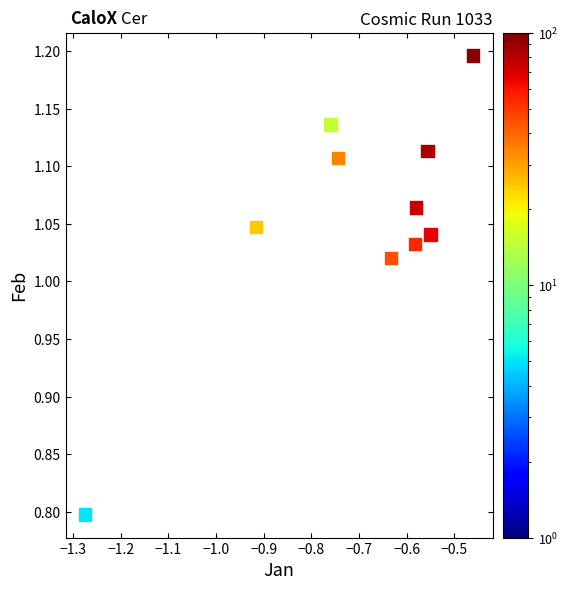

What Y value in the scatter plot is closest to 0?

0.8